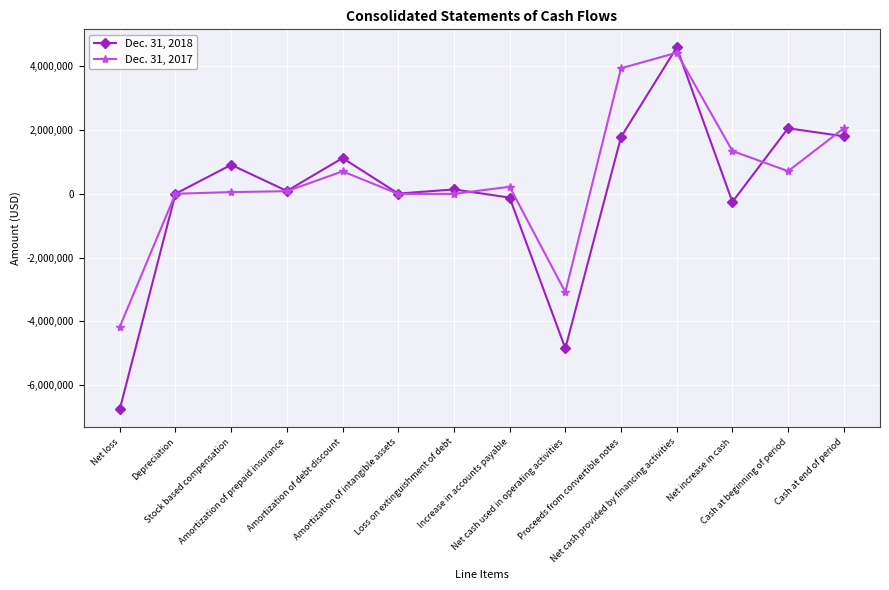

List the series in order of their overall mean, lowest first.

Dec. 31, 2018, Dec. 31, 2017